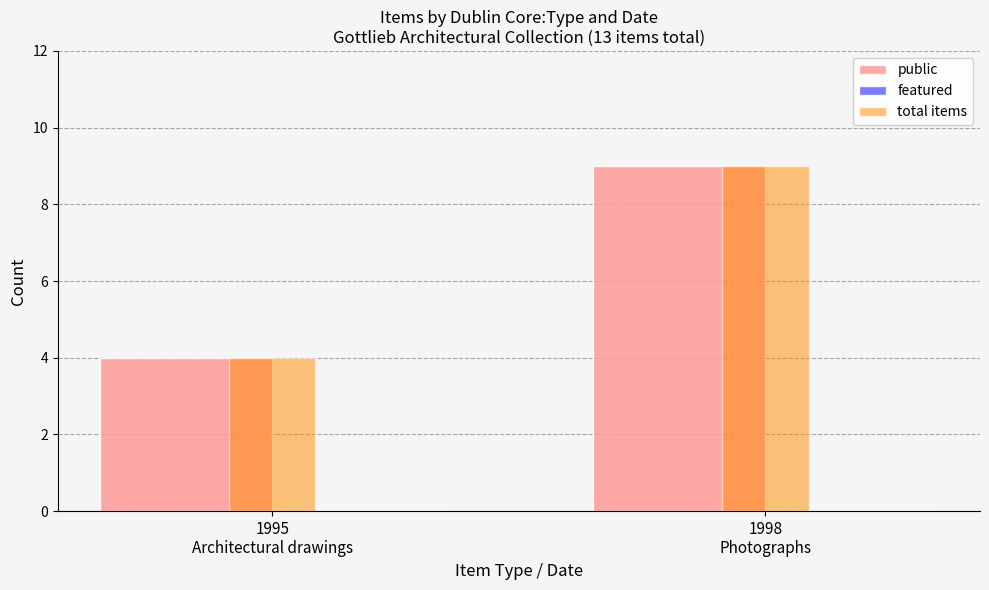

How many data points does each series have?

2